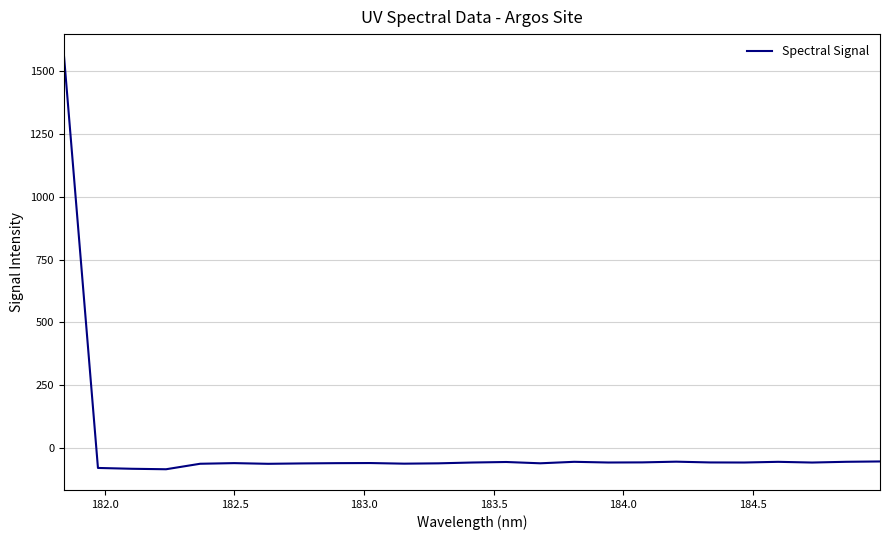

What is the greatest value displayed?

1565.7